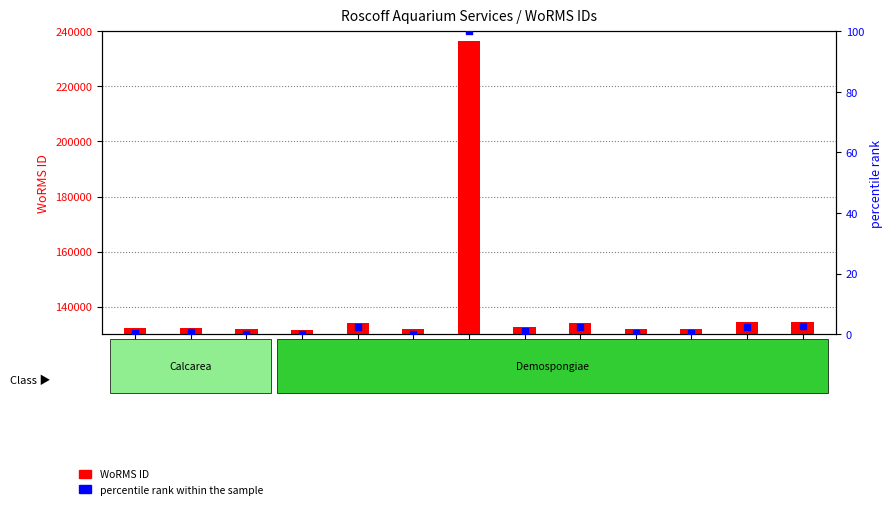

Which series contains the highest Y value?

WoRMS ID